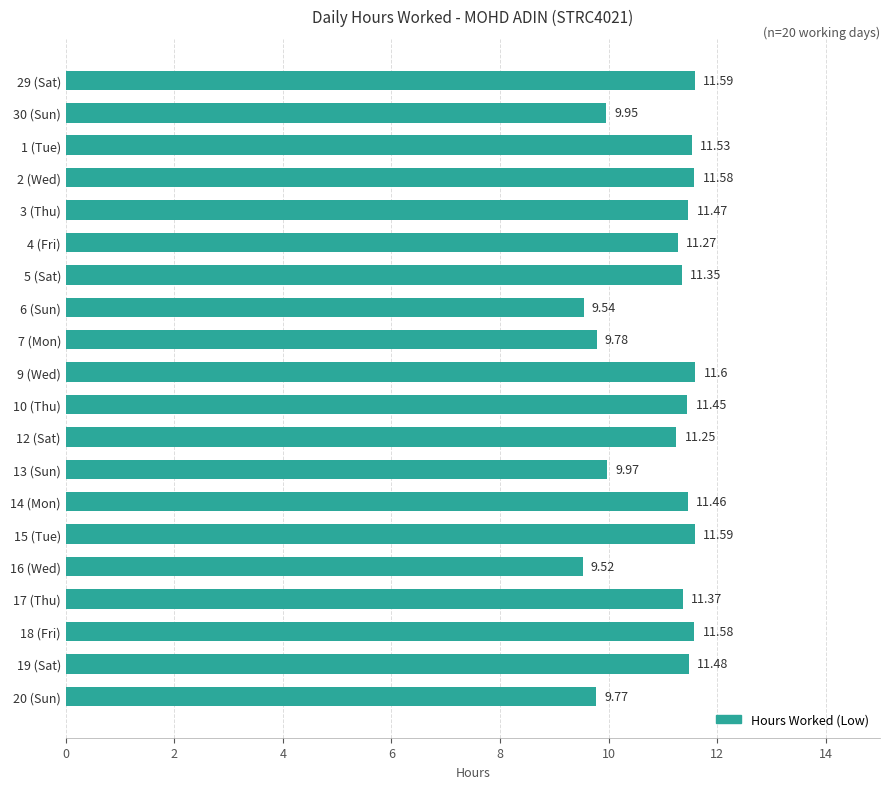

At which category does the chart reach its peak across all series?

9 (Wed)